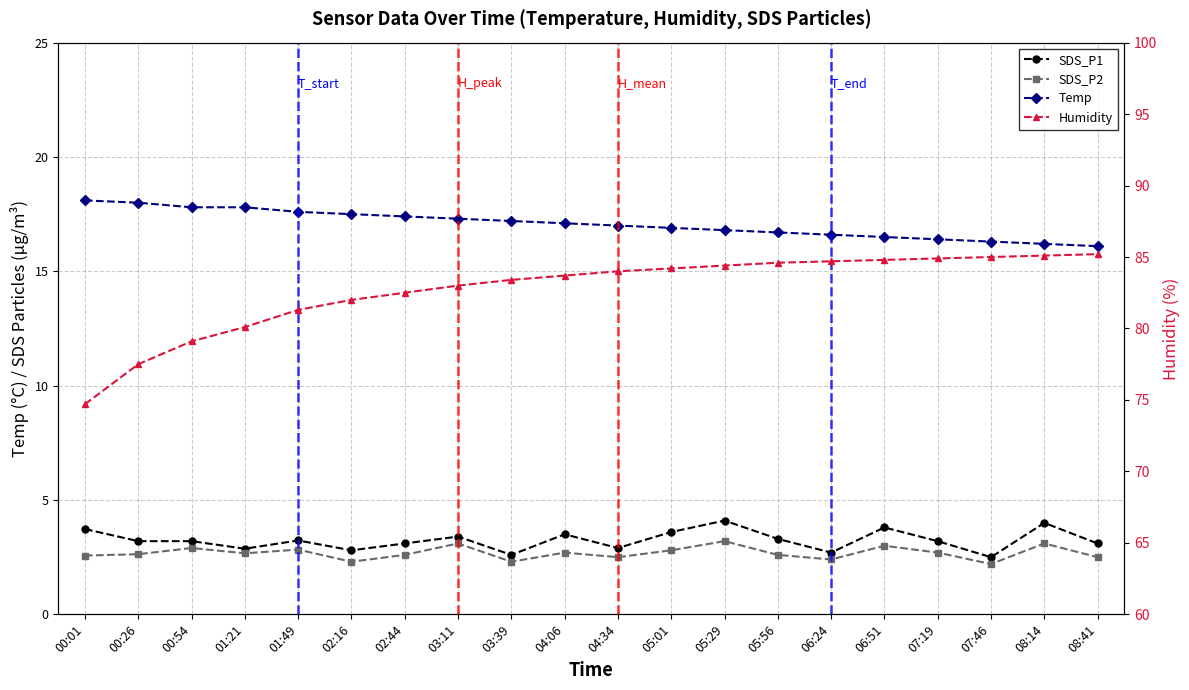

True or false: Humidity and SDS_P1 intersect in this chart.

False